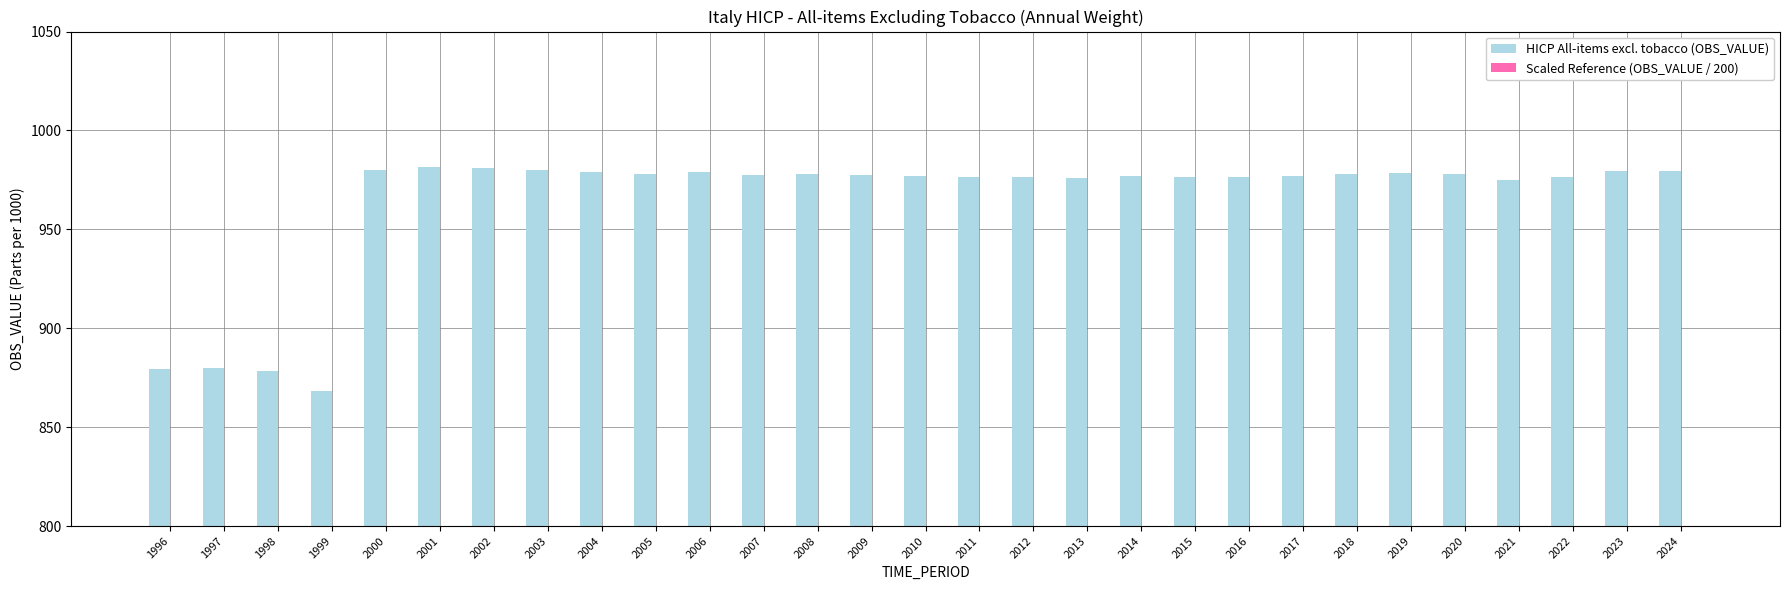

Rank the series by their average value, from highest to lowest.

HICP All-items excl. tobacco (OBS_VALUE), Scaled Reference (OBS_VALUE / 200)